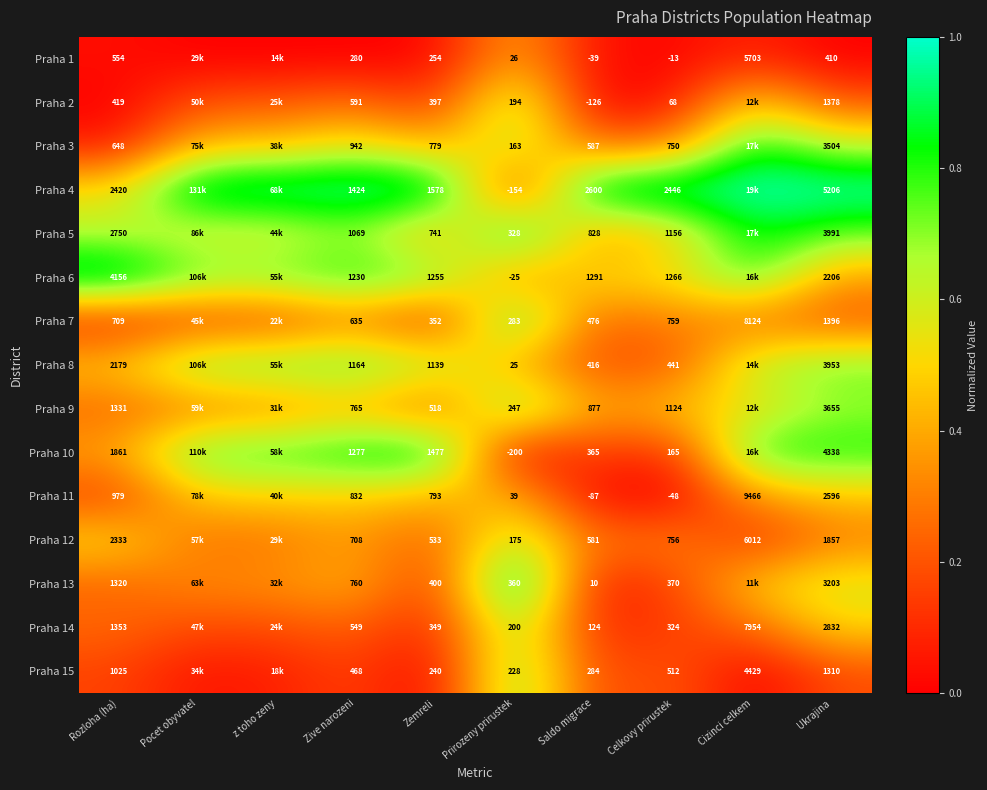

At how many categories does at least one series exceed 0?

10